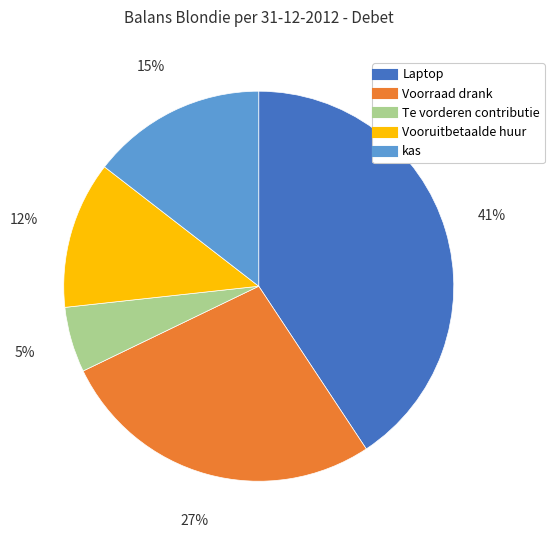

What percentage is the kas slice, to the nearest percent?

15%